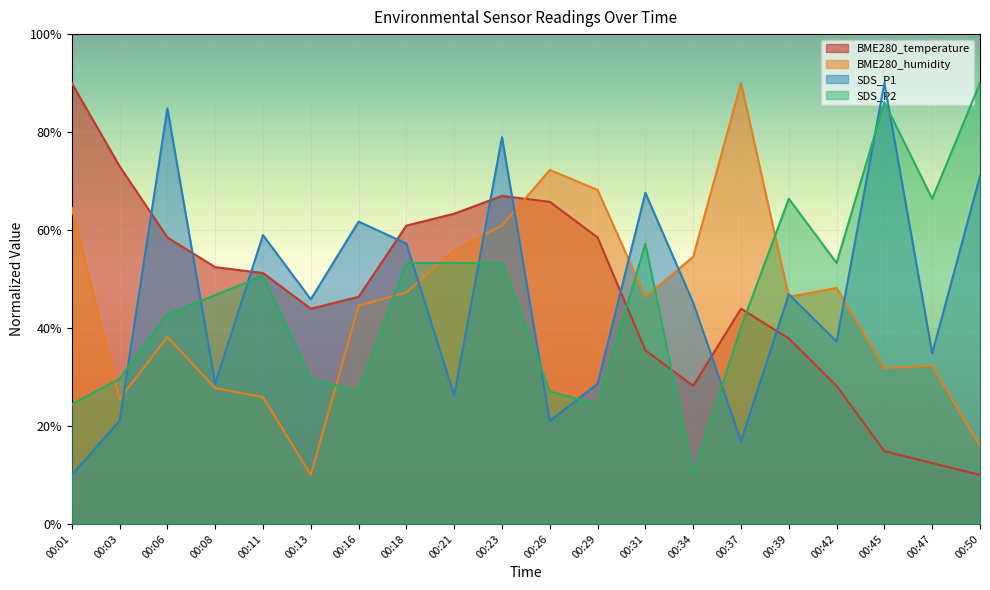

True or false: SDS_P2 and BME280_temperature cross at least once.

True